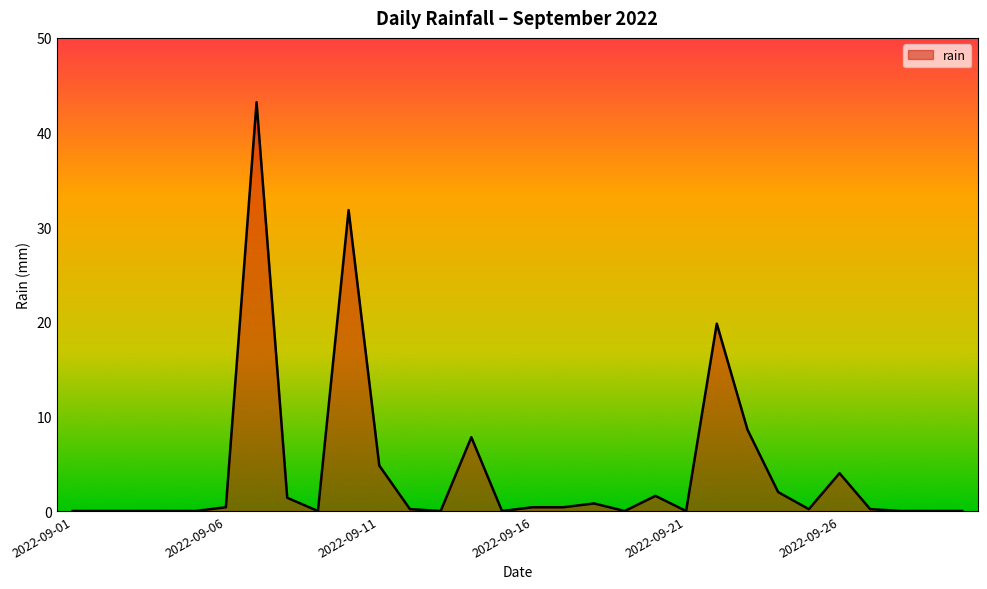

What is the sum of all values?

127.6